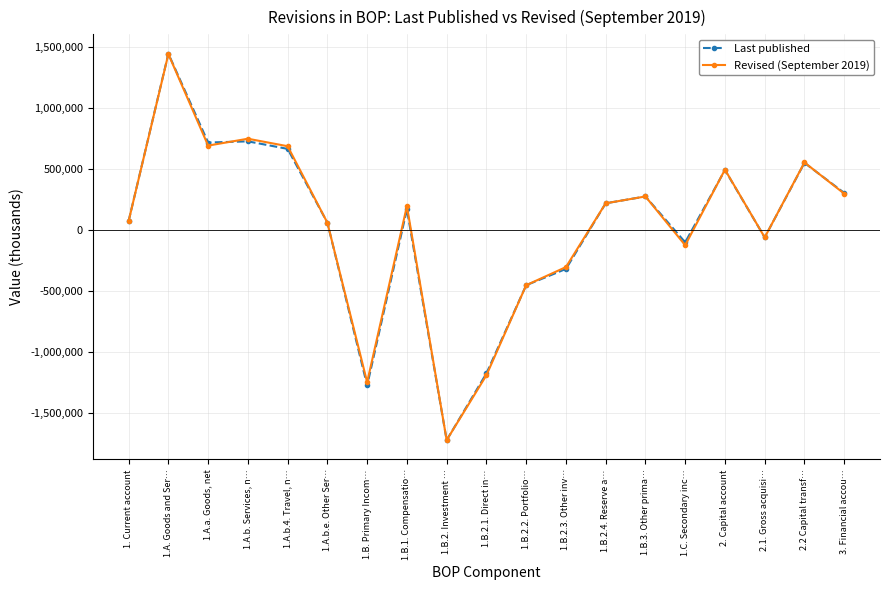

List the labels in order of Last published value, largest first.

1.A. Goods and Ser…, 1.A.b. Services, n…, 1.A.a. Goods, net, 1.A.b.4. Travel, n…, 2.2 Capital transf…, 2. Capital account, 3. Financial accou…, 1.B.3. Other prima…, 1.B.2.4. Reserve a…, 1.B.1. Compensatio…, 1. Current account, 1.A.b.e. Other Ser…, 2.1. Gross acquisi…, 1.C. Secondary inc…, 1.B.2.3. Other inv…, 1.B.2.2. Portfolio…, 1.B.2.1. Direct in…, 1.B. Primary Incom…, 1.B.2. Investment …